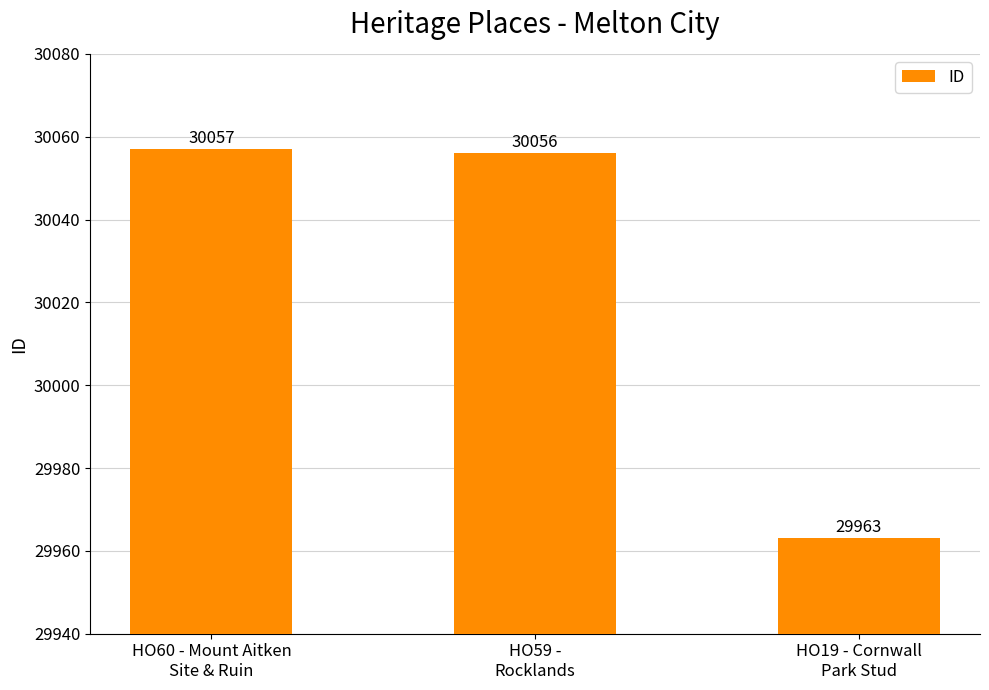

What is the label of the 3rd bar from the right?

HO60 - Mount Aitken
Site & Ruin